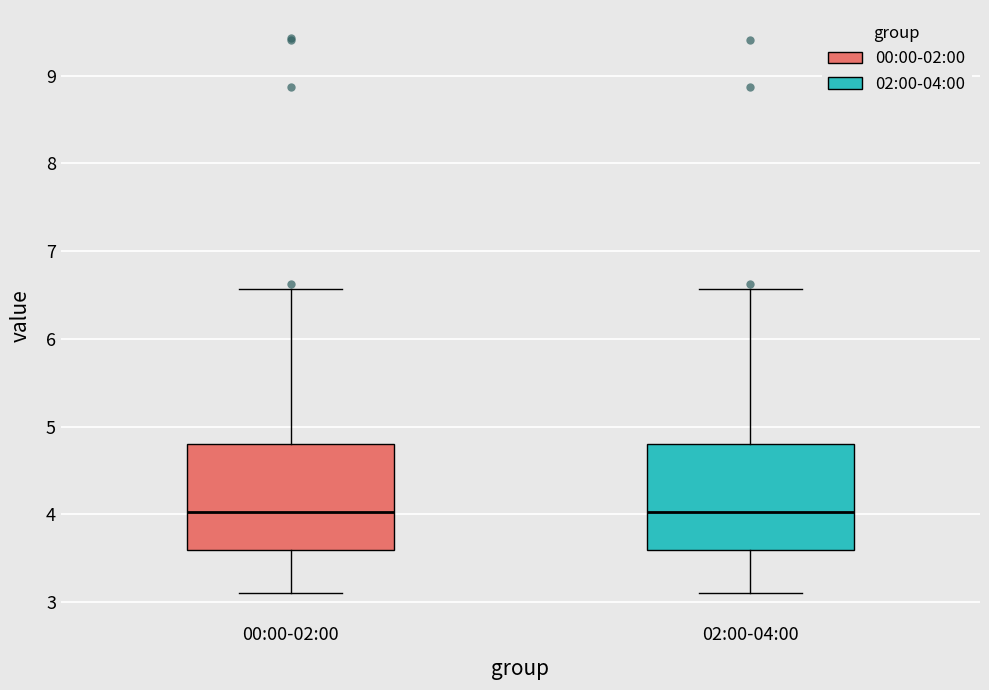

Reading left to right, read every box against the y-axis: the position of its median line, the range the box covers, and the ends of its whiskers. The values are not printed on the chart, so give them approximately, as read against the axis.

00:00-02:00: median 4.0, box 3.6 to 4.8, whiskers 3.1 to 6.6
02:00-04:00: median 4.0, box 3.6 to 4.8, whiskers 3.1 to 6.6